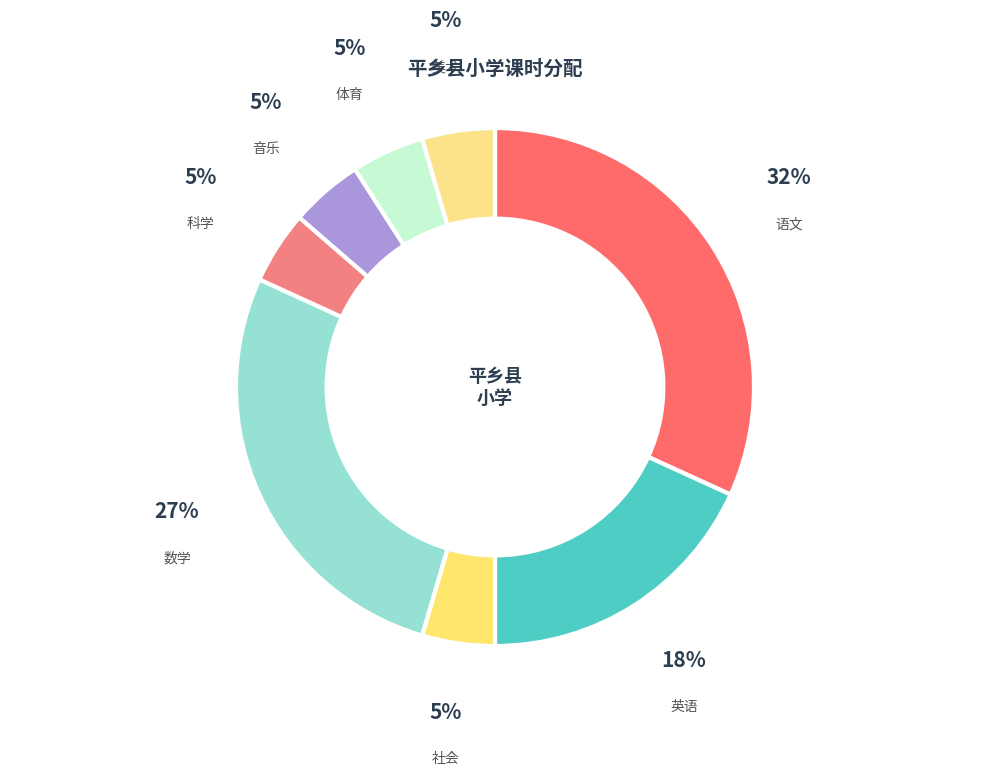

To the nearest percent, what is the average slice percentage?

12%